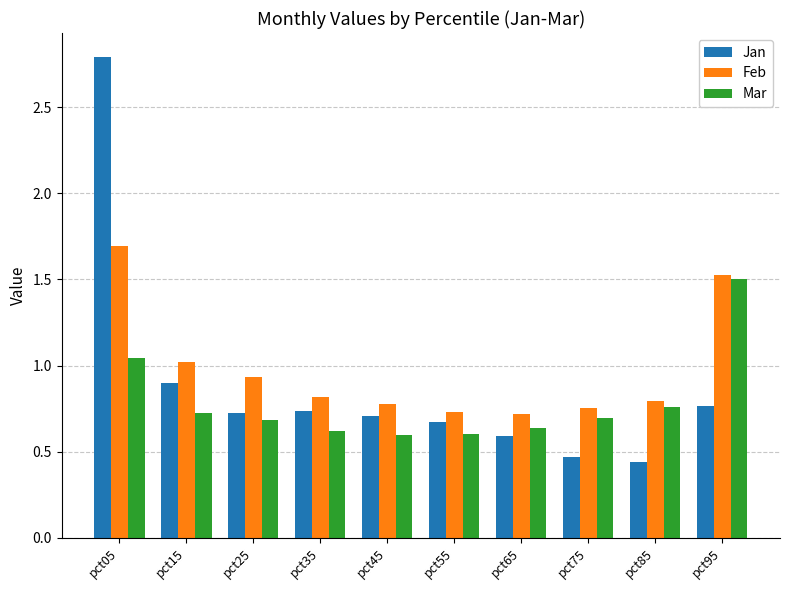

What is the sum of all Mar values?

7.9